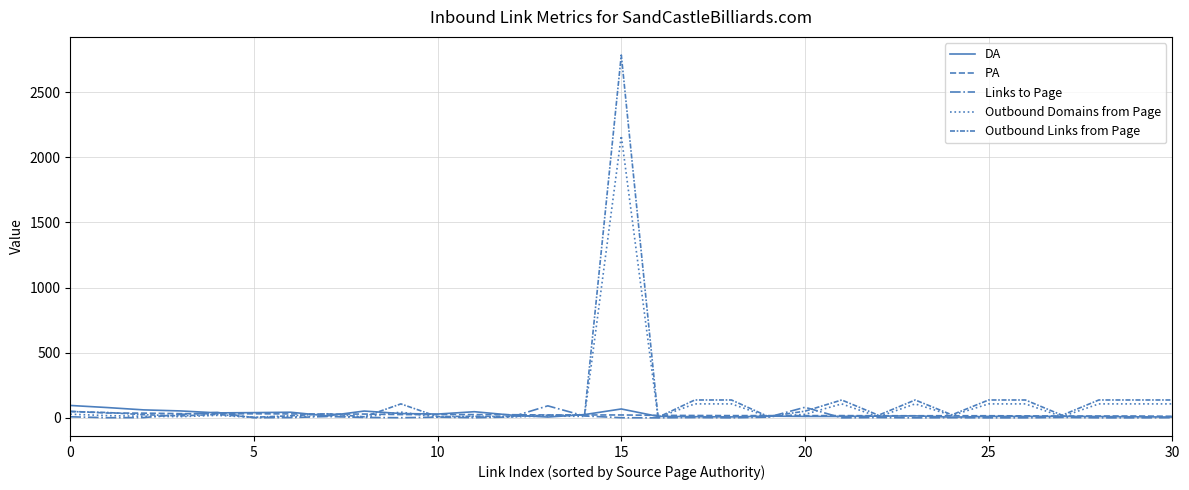

Does the chart display data point markers on the line(s)?

No